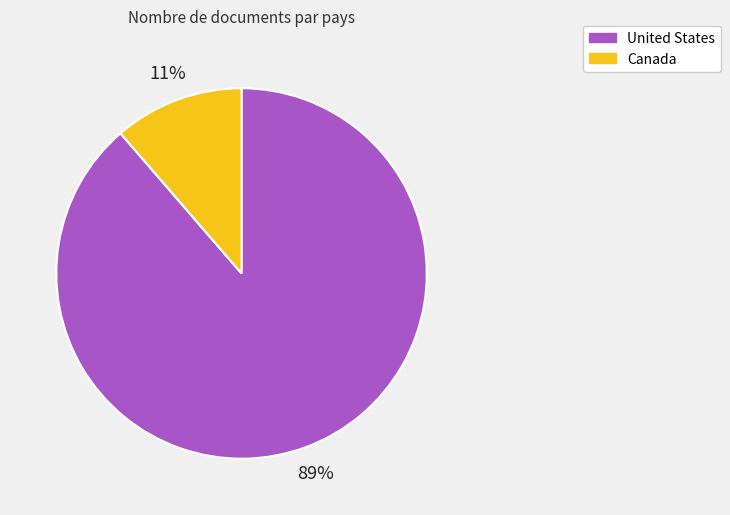

How many segments does this pie chart have?

2